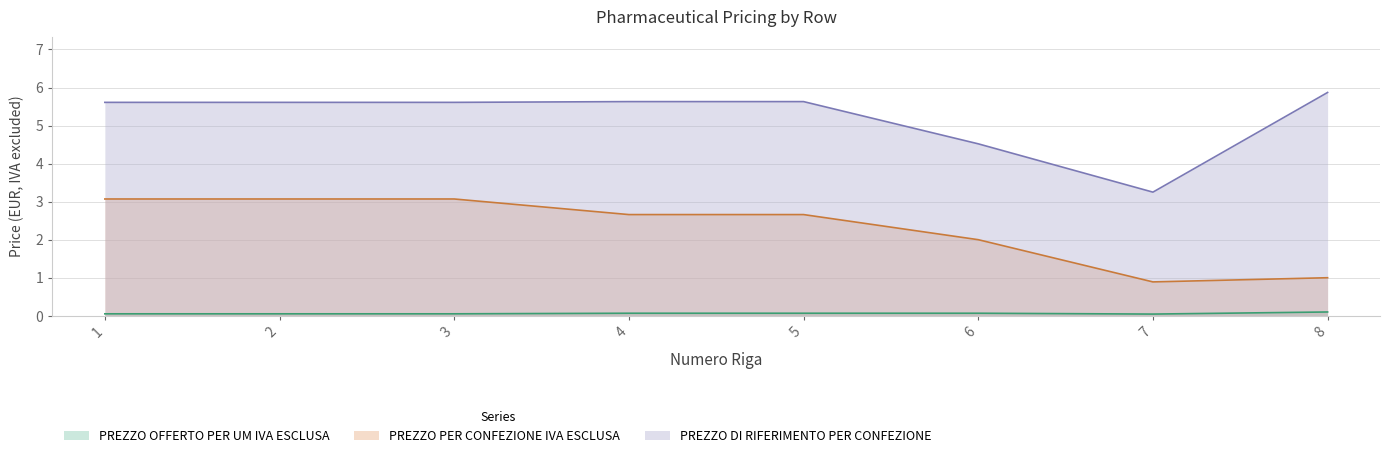

True or false: PREZZO PER CONFEZIONE IVA ESCLUSA and PREZZO OFFERTO PER UM IVA ESCLUSA cross at least once.

False